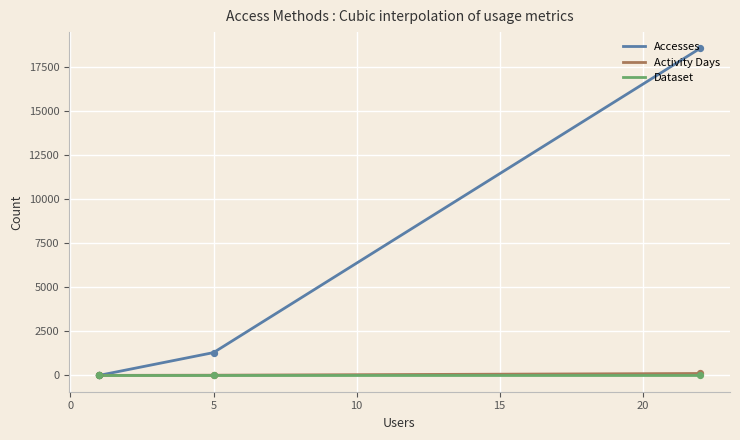

Which series reaches the minimum Y coordinate?

Accesses